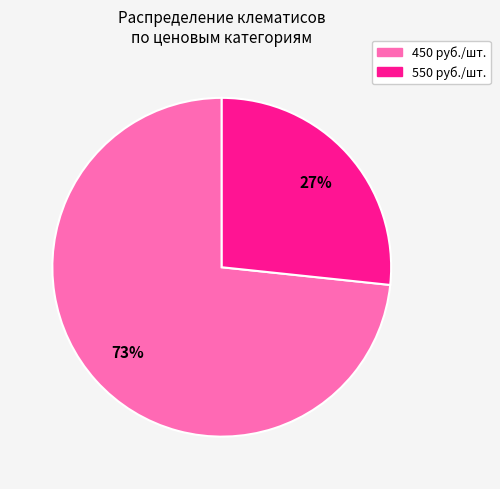

How many segments does this pie chart have?

2